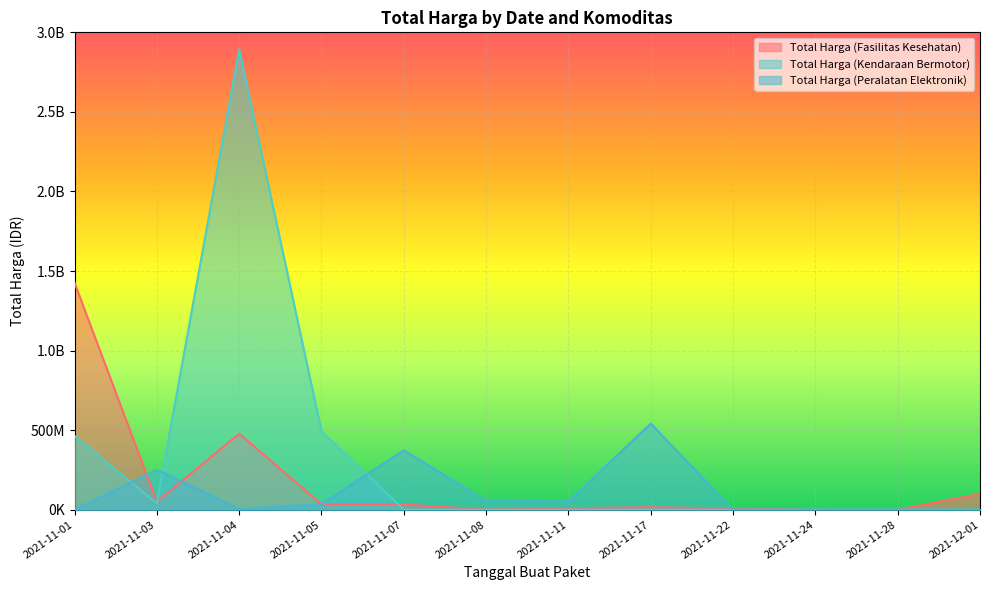

At which category is the sum across all series the highest?

2021-11-04